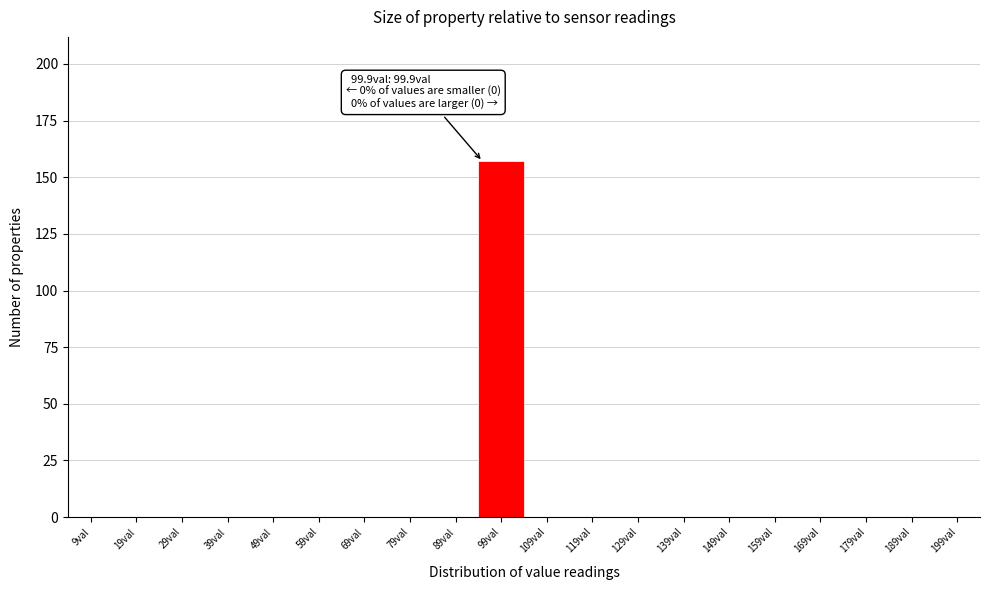

Reading left to right, extract all data points from this chart.

9val=0	19val=0	29val=0	39val=0	49val=0	59val=0	69val=0	79val=0	89val=0	99val=157	109val=0	119val=0	129val=0	139val=0	149val=0	159val=0	169val=0	179val=0	189val=0	199val=0